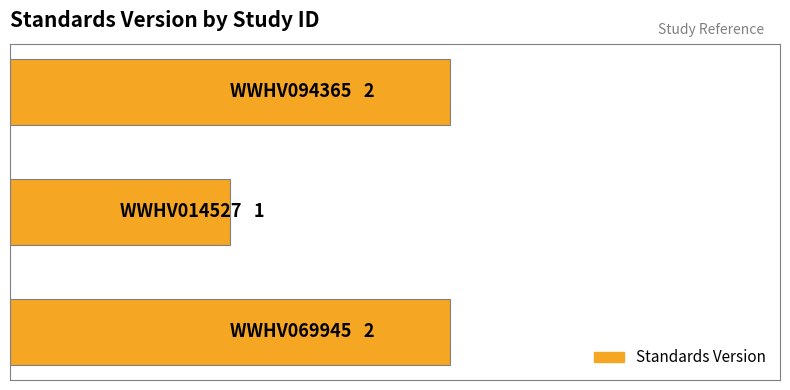

How many values are between 1 and 2?

3